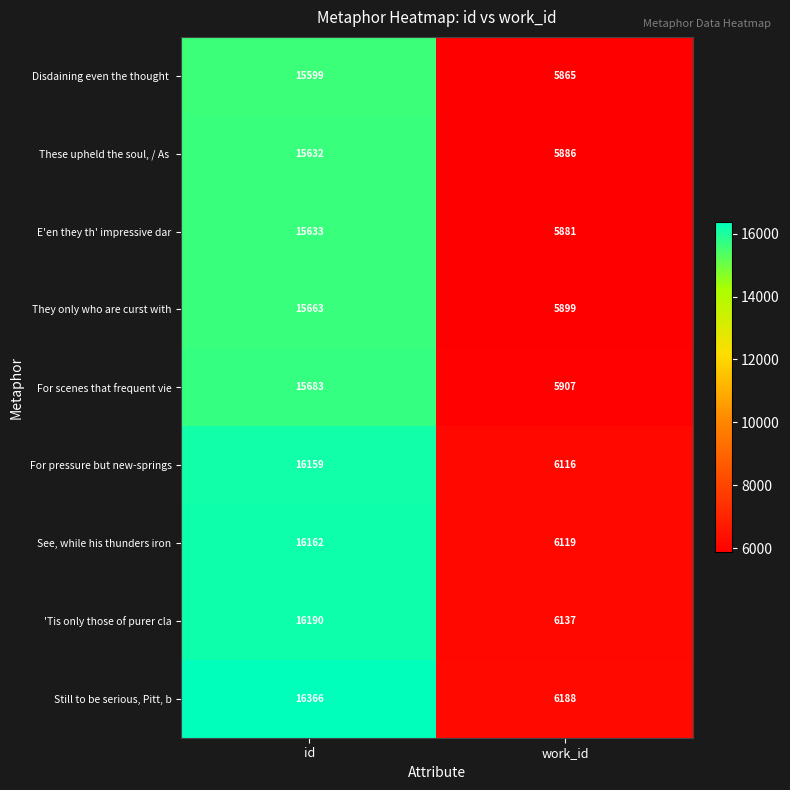

Count the number of categories in the chart.

2